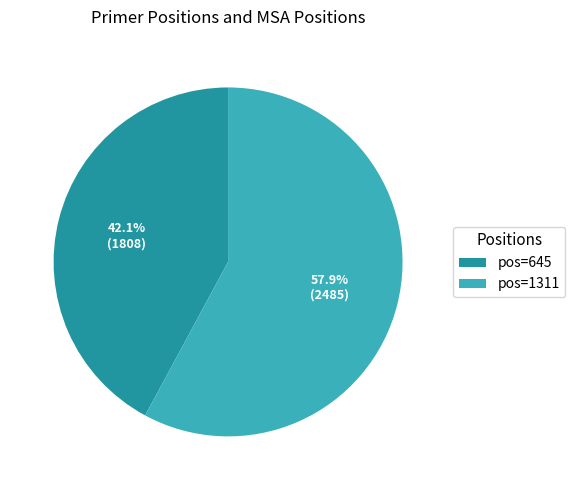

What percentage do pos=645 and pos=1311 together represent?

100.0%